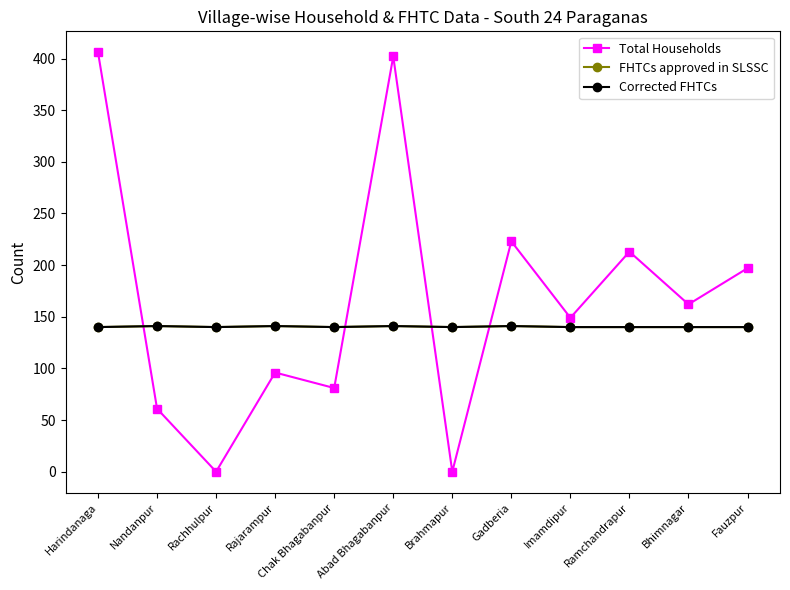

In FHTCs approved in SLSSC, how many points are lower than both neighbors (excluding endpoints)?

3